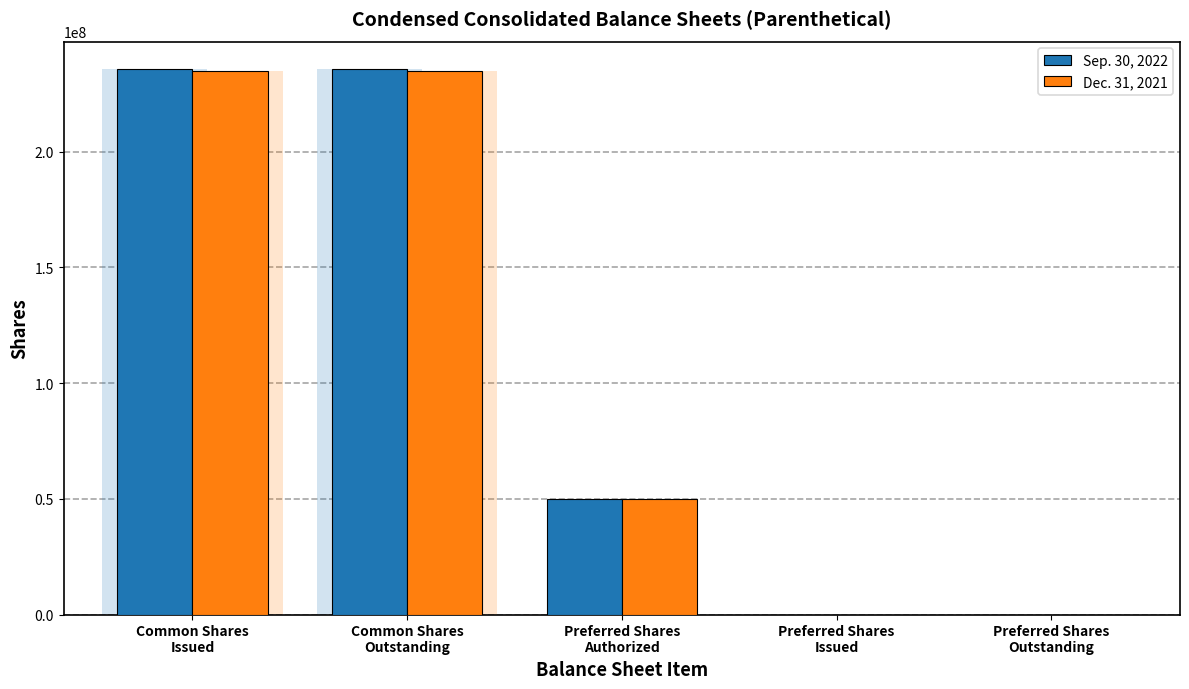

What is the label of the 3rd bar from the right?

Preferred Shares
Authorized